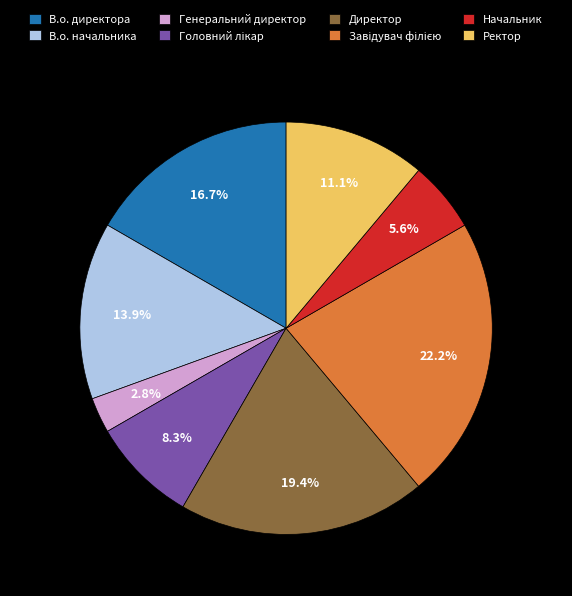

What is the ratio of the value at Директор to the value at В.о. начальника?

1.4